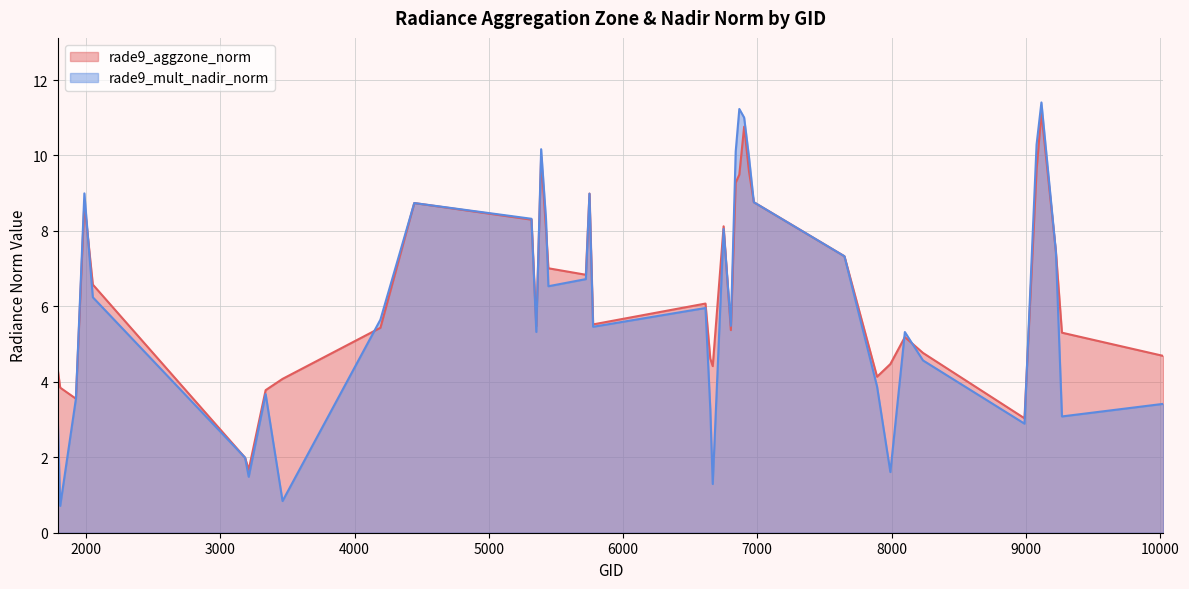

Reading left to right, list all the values displayed in this chart.

rade9_aggzone_norm: 4.3	3.8	3.6	8.7	6.6	2.0	1.7	3.8	4.1	5.4	8.7	8.3	5.5	10.0	8.1	7.0	6.8	9.0	5.5	6.1	4.6	4.4	8.1	5.4	9.3	9.5	10.8	9.6	8.8	7.3	4.1	4.5	5.2	4.8	3.0	9.6	11.1	7.4	5.3	4.7
rade9_mult_nadir_norm: 3.0	0.7	3.6	9.0	6.2	2.0	1.5	3.7	0.8	5.6	8.7	8.3	5.3	10.2	8.3	6.5	6.7	9.0	5.5	6.0	3.3	1.3	8.1	5.5	10.1	11.2	11.0	10.0	8.8	7.3	3.9	1.6	5.3	4.6	2.9	10.3	11.4	7.4	3.1	3.4